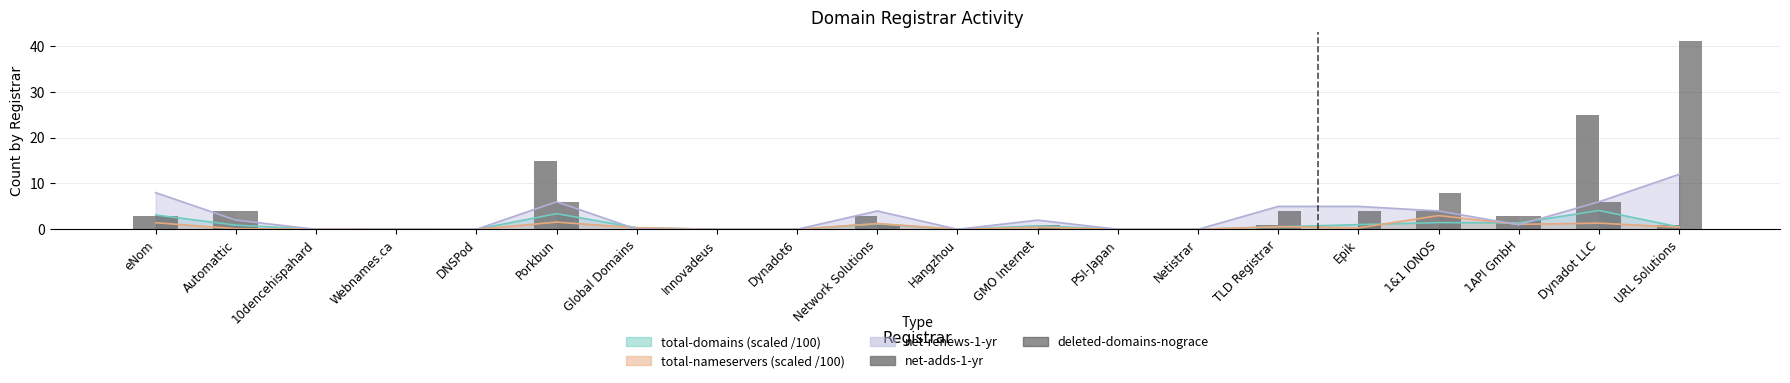

The net-adds-1-yr series shows 4 at Automattic. True or false?

True